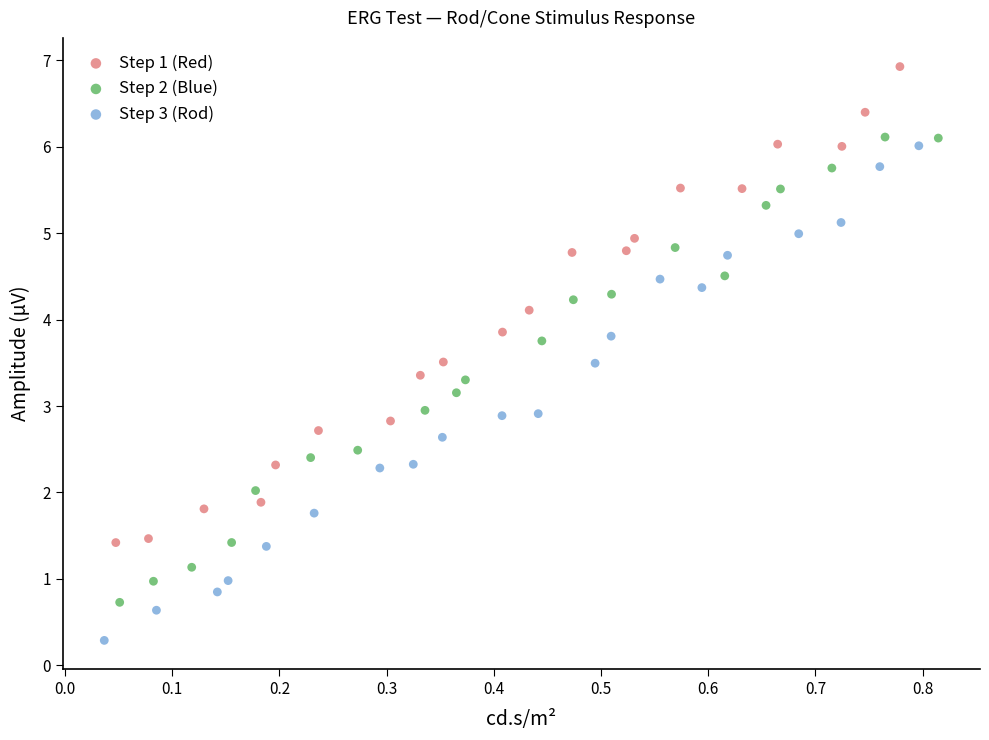

Which series contains the lowest Y value?

Step 3 (Rod)